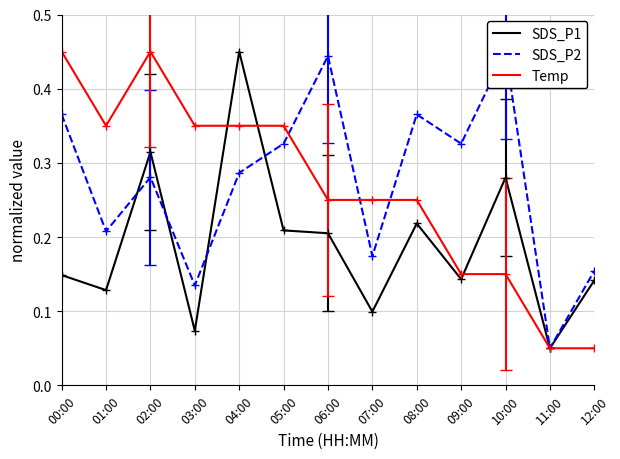

At which category is the sum across all series the highest?

04:00